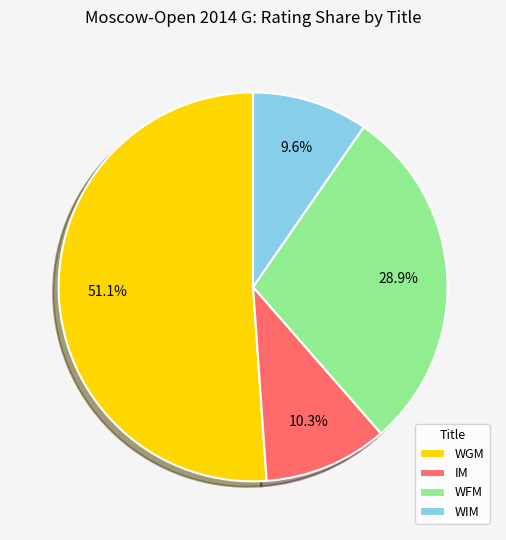

What portion of the pie excludes IM?

89.7%